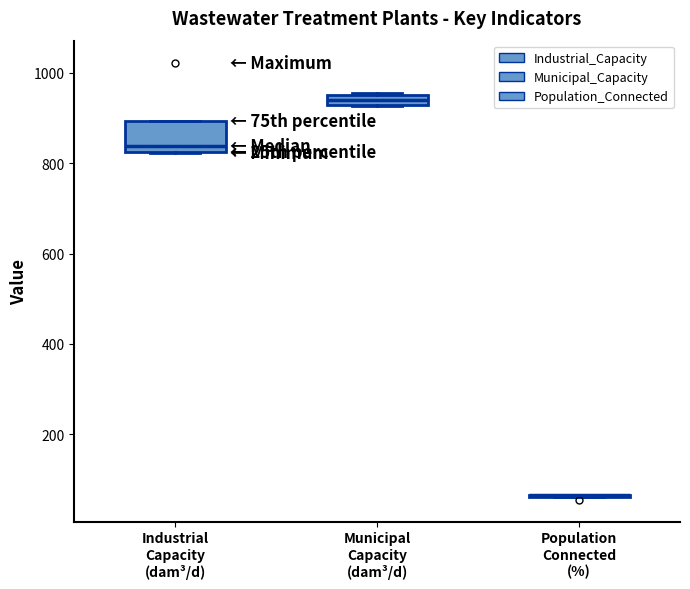

Where is the lower edge of the box for Municipal Capacity (dam³/d) on the y-axis? The values are not printed on the chart, so give them approximately, as read against the axis.

920